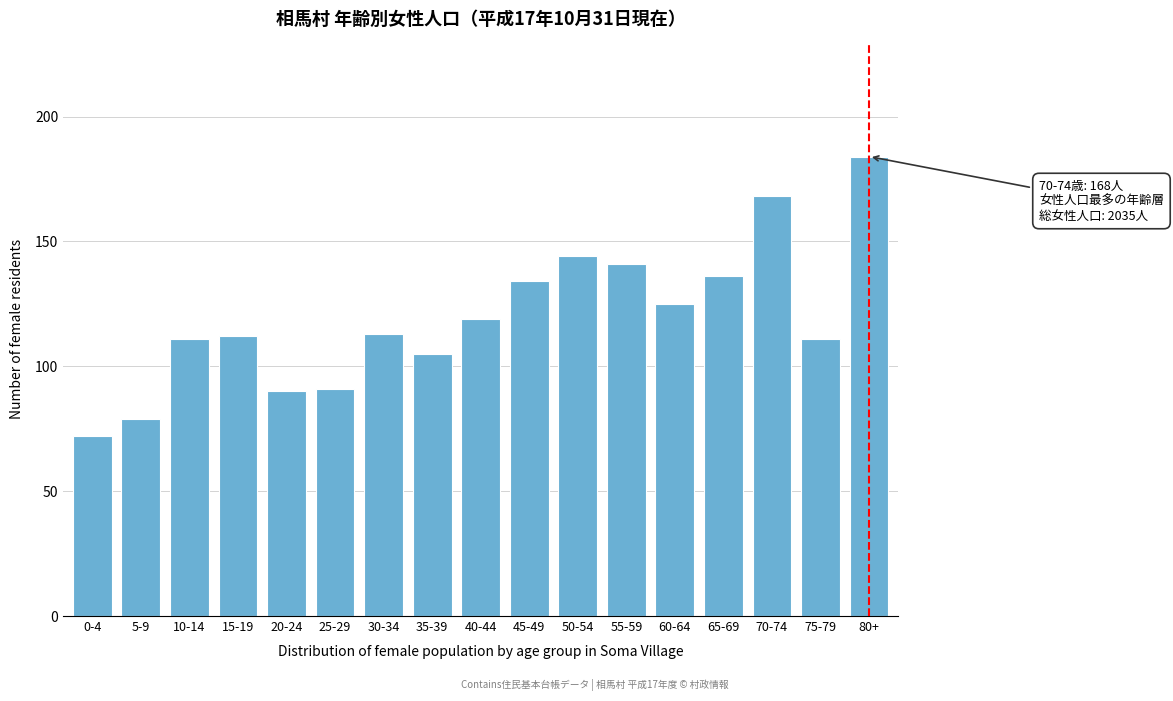

Reading left to right, what are all the values shown in this chart?

72	79	111	112	90	91	113	105	119	134	144	141	125	136	168	111	184